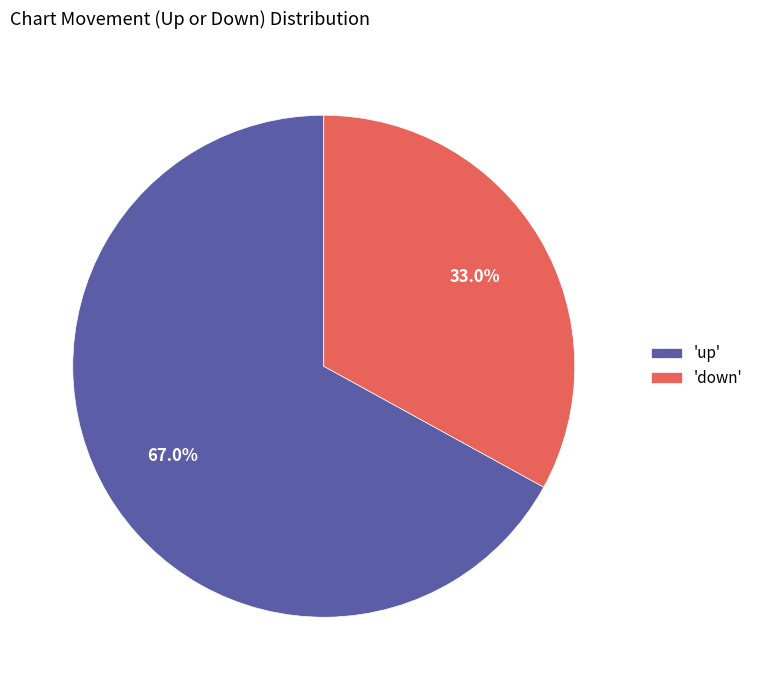

Between 'down' and 'up', which is larger?

'up'